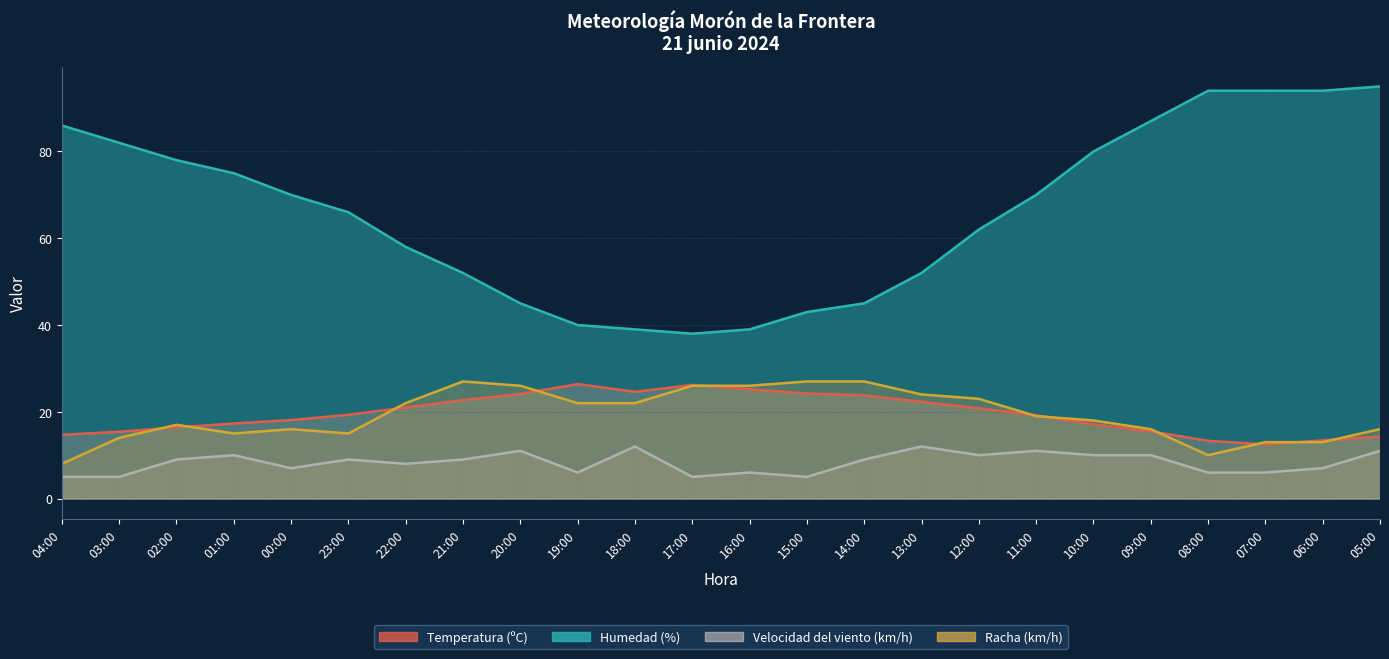

Reading left to right, transcribe all the data shown in this chart.

Temperatura (ºC): 14.7	15.4	16.4	17.3	18.1	19.3	21.0	22.7	24.1	26.4	24.6	26.2	25.2	24.2	23.8	22.3	20.8	19.2	17.1	15.5	13.3	12.5	13.4	14.3
Humedad (%): 86.0	82.0	78.0	75.0	70.0	66.0	58.0	52.0	45.0	40.0	39.0	38.0	39.0	43.0	45.0	52.0	62.0	70.0	80.0	87.0	94.0	94.0	94.0	95.0
Velocidad del viento (km/h): 5.0	5.0	9.0	10.0	7.0	9.0	8.0	9.0	11.0	6.0	12.0	5.0	6.0	5.0	9.0	12.0	10.0	11.0	10.0	10.0	6.0	6.0	7.0	11.0
Racha (km/h): 8.0	14.0	17.0	15.0	16.0	15.0	22.0	27.0	26.0	22.0	22.0	26.0	26.0	27.0	27.0	24.0	23.0	19.0	18.0	16.0	10.0	13.0	13.0	16.0